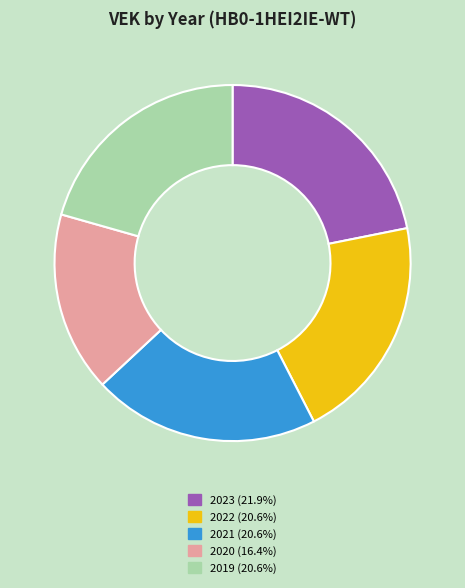

Is there any slice that represents more than half of the pie?

No